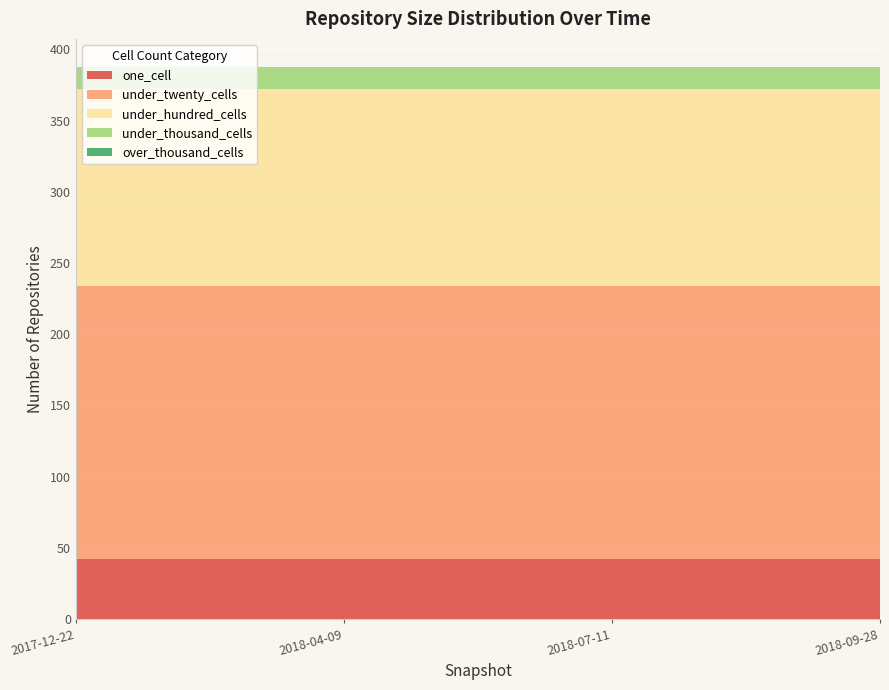

Reading left to right, what are all the values shown in this chart?

one_cell: 42	42	42	42
under_twenty_cells: 192	192	192	192
under_hundred_cells: 138	138	138	138
under_thousand_cells: 16	16	16	16
over_thousand_cells: 0	0	0	0